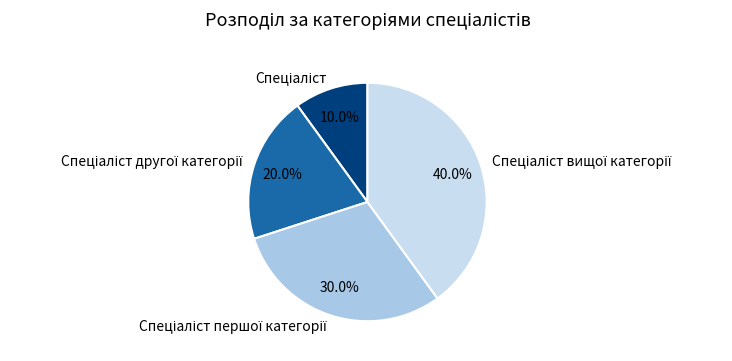

Does any single category account for the majority?

No